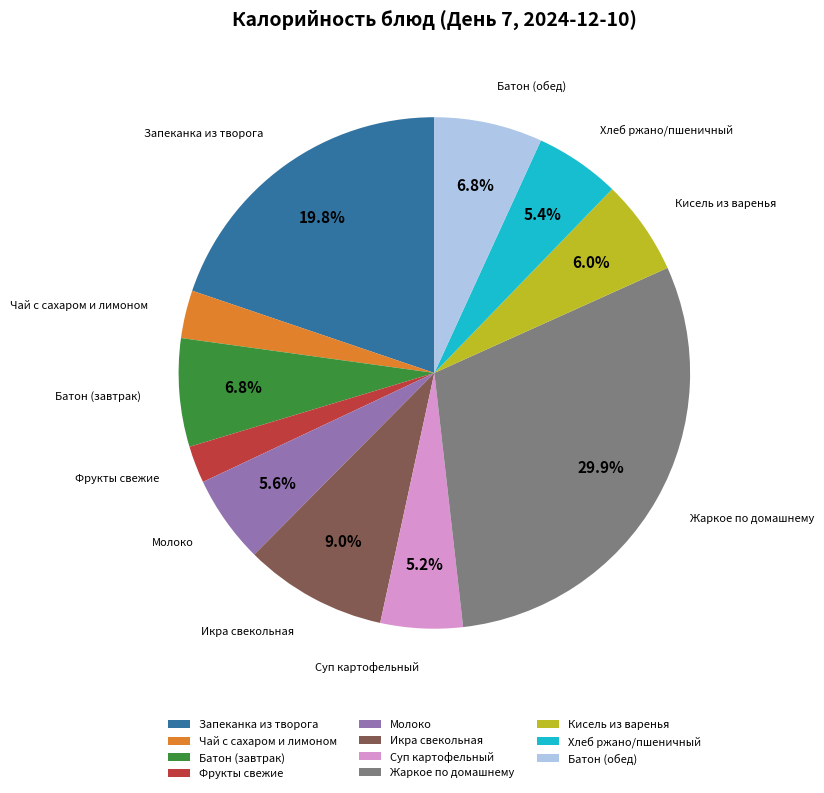

How many segments does this pie chart have?

11